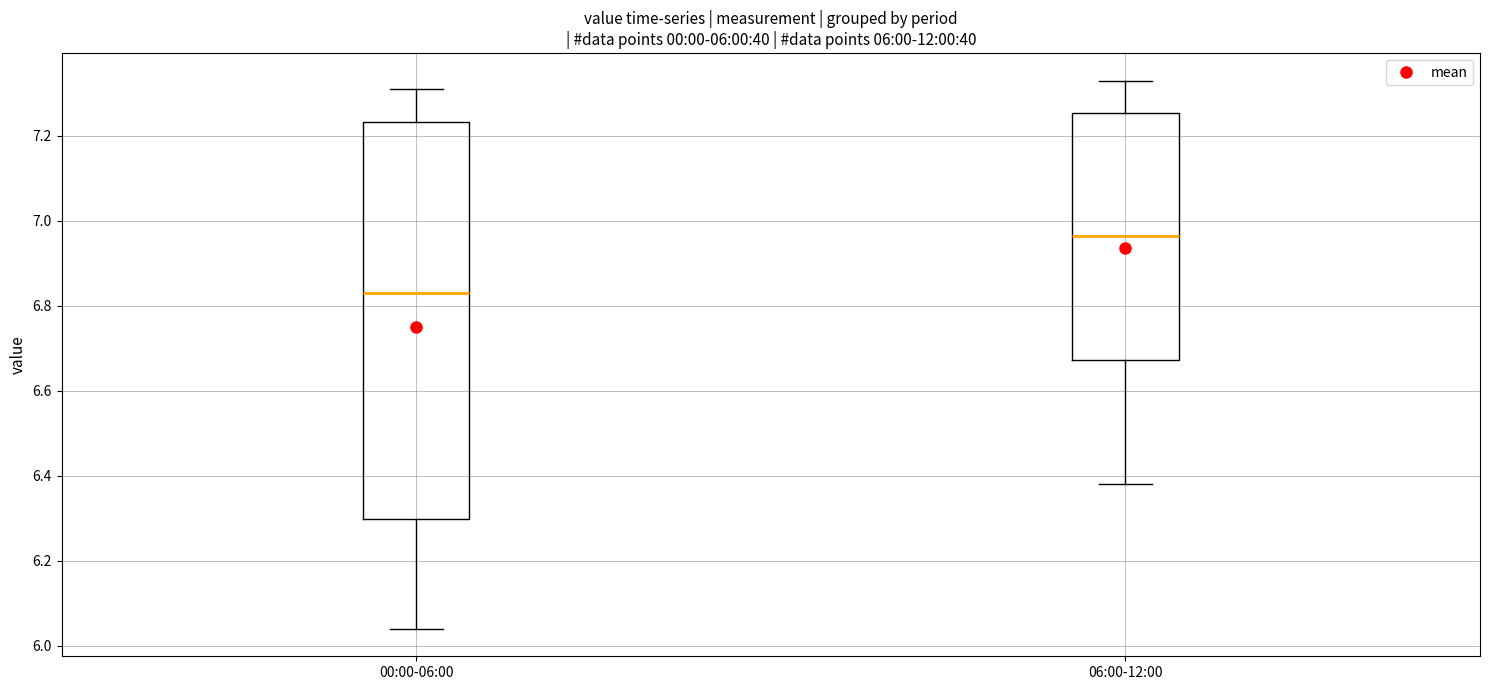

Reading left to right, transcribe this box plot: for each box, give where its median line is, the range the box spans, and where its two whiskers end, as read against the y-axis. The values are not printed on the chart, so give them approximately, as read against the axis.

00:00-06:00: median 6.84, box 6.30 to 7.24, whiskers 6.04 to 7.32
06:00-12:00: median 6.96, box 6.68 to 7.26, whiskers 6.38 to 7.34